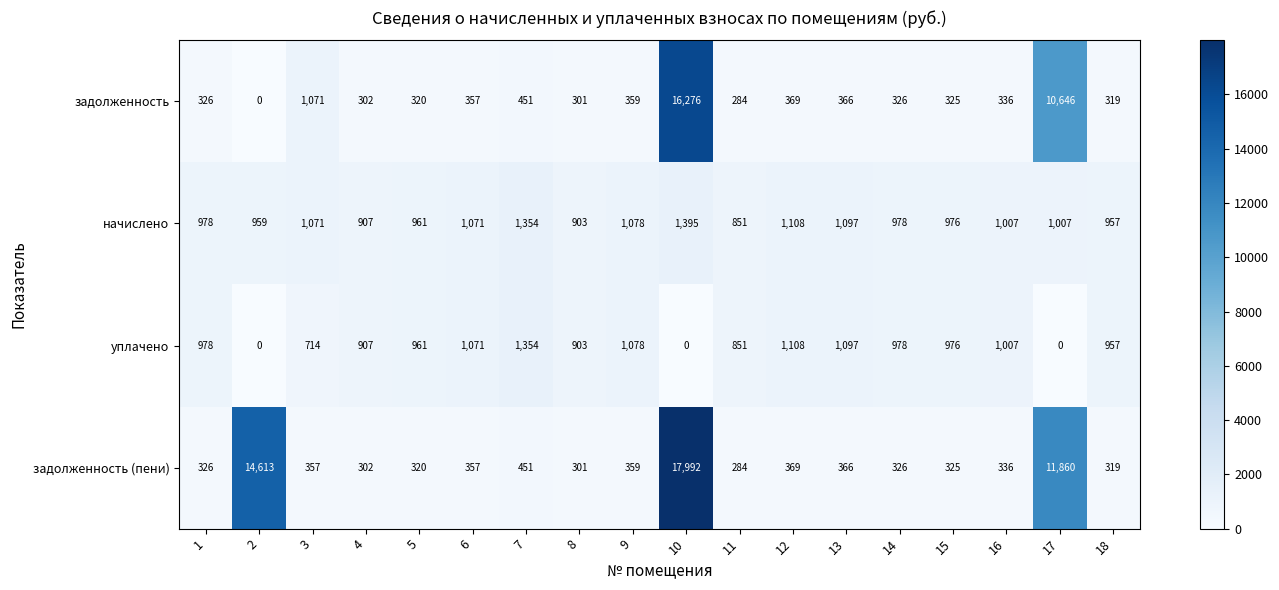

At which category is the sum across all series the highest?

10